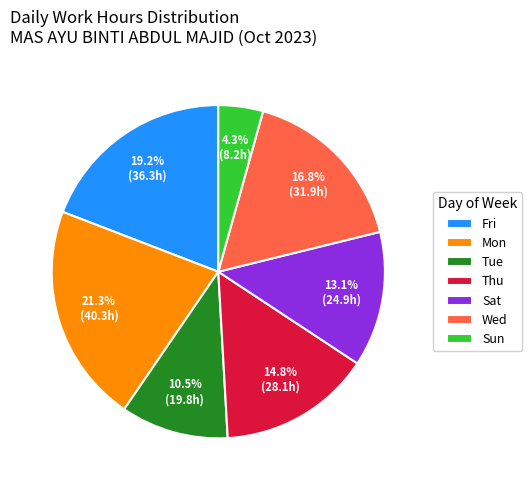

Rank the categories by value from lowest to highest.

Sun, Tue, Sat, Thu, Wed, Fri, Mon